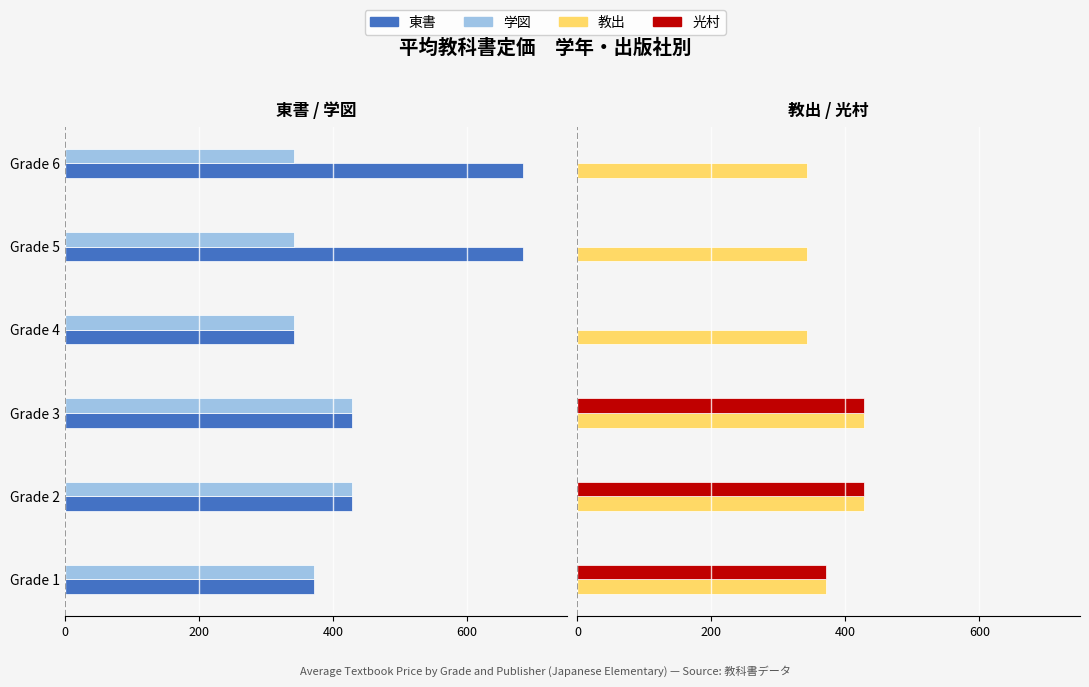

Which has a higher value, Grade 2 or Grade 6?

Grade 2